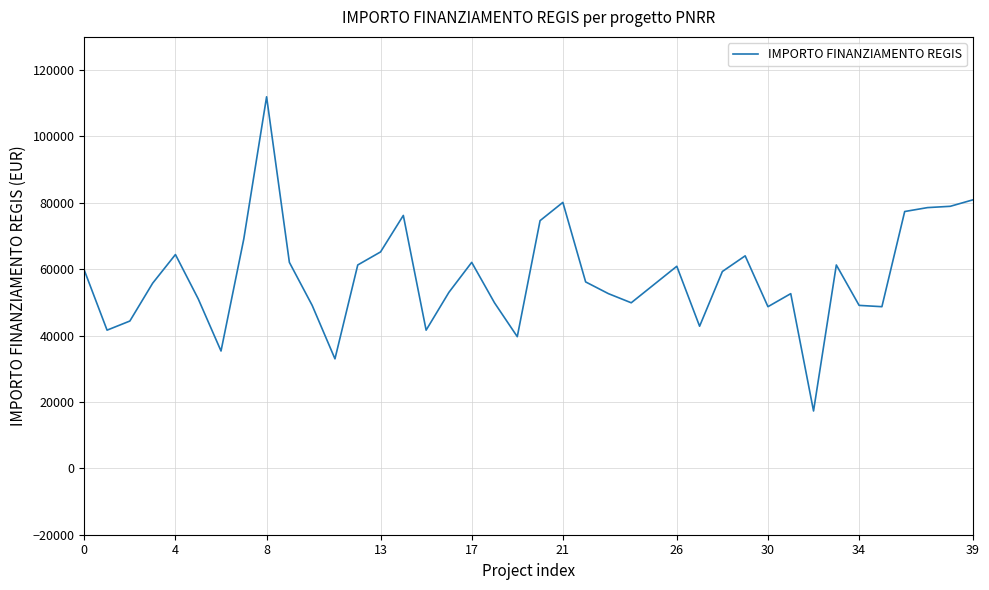

What is the minimum value shown in the chart?

17283.4